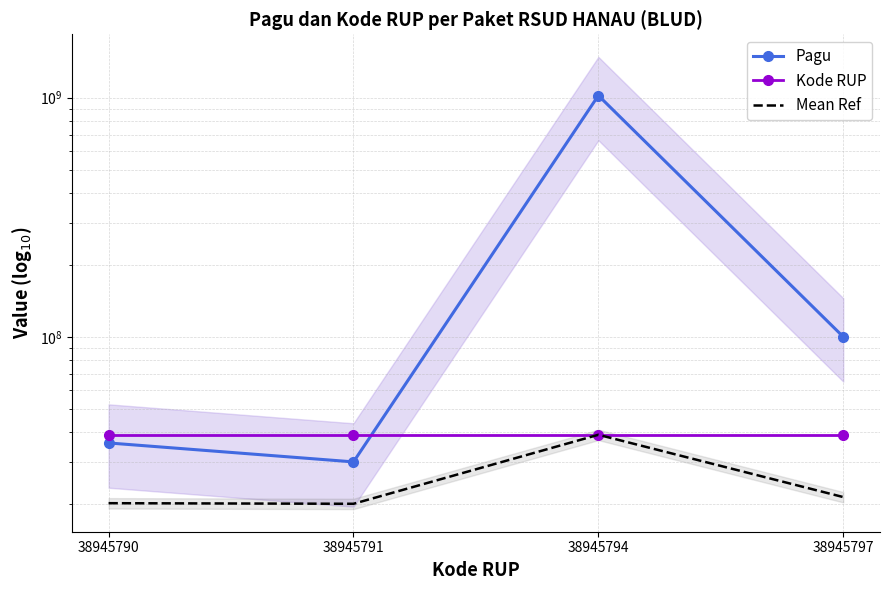

What is the difference between the highest and lowest values at 38945794?

981054206.0